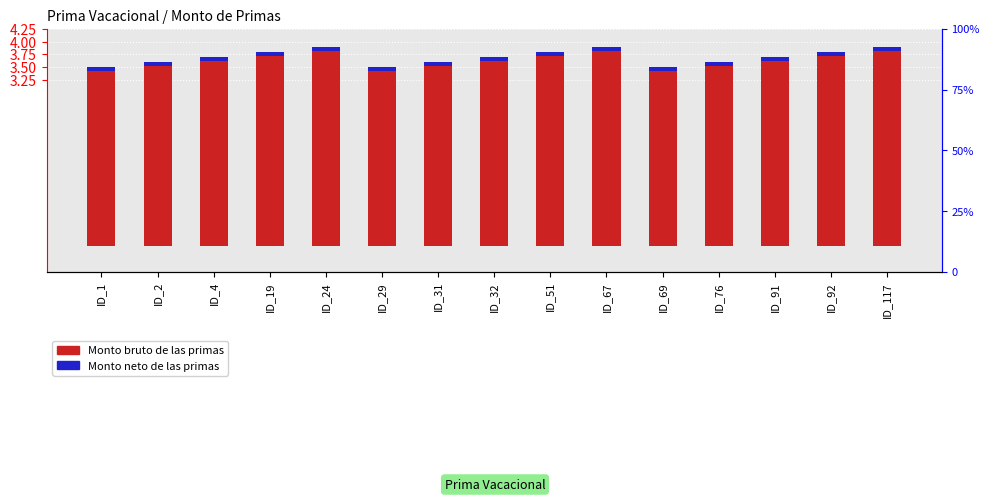

Reading left to right, transcribe all the data shown in this chart.

Monto bruto de las primas: 3.5	3.6	3.7	3.8	3.9	3.5	3.6	3.7	3.8	3.9	3.5	3.6	3.7	3.8	3.9
Monto neto de las primas: 0.1	0.1	0.1	0.1	0.1	0.1	0.1	0.1	0.1	0.1	0.1	0.1	0.1	0.1	0.1